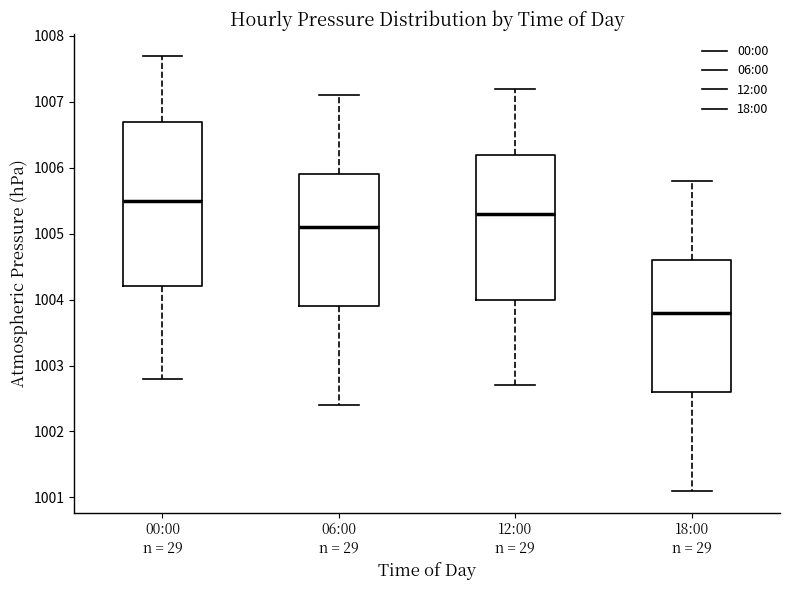

Reading left to right, transcribe this box plot: for each box, give where its median line is, the range the box spans, and where its two whiskers end, as read against the y-axis. The values are not printed on the chart, so give them approximately, as read against the axis.

00:00 n = 29: median 1005.5, box 1004.2 to 1006.7, whiskers 1002.8 to 1007.7
06:00 n = 29: median 1005.1, box 1003.9 to 1005.9, whiskers 1002.4 to 1007.1
12:00 n = 29: median 1005.3, box 1004.0 to 1006.2, whiskers 1002.7 to 1007.2
18:00 n = 29: median 1003.8, box 1002.6 to 1004.6, whiskers 1001.1 to 1005.8